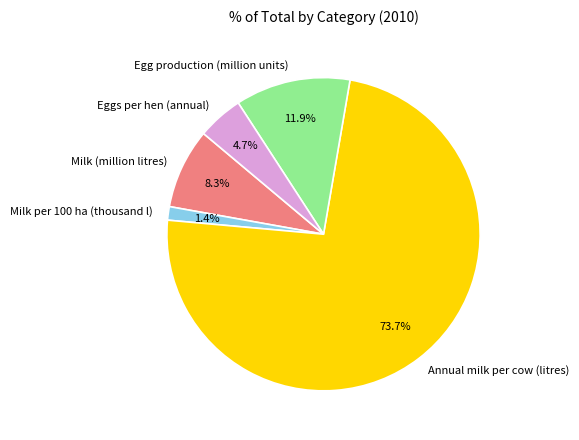

Is there any slice that represents more than half of the pie?

Yes